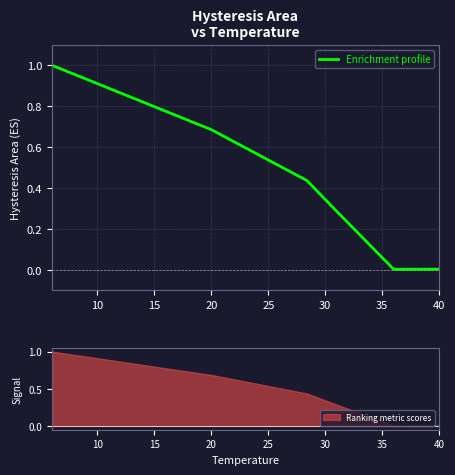

How many lines are shown in the chart?

1